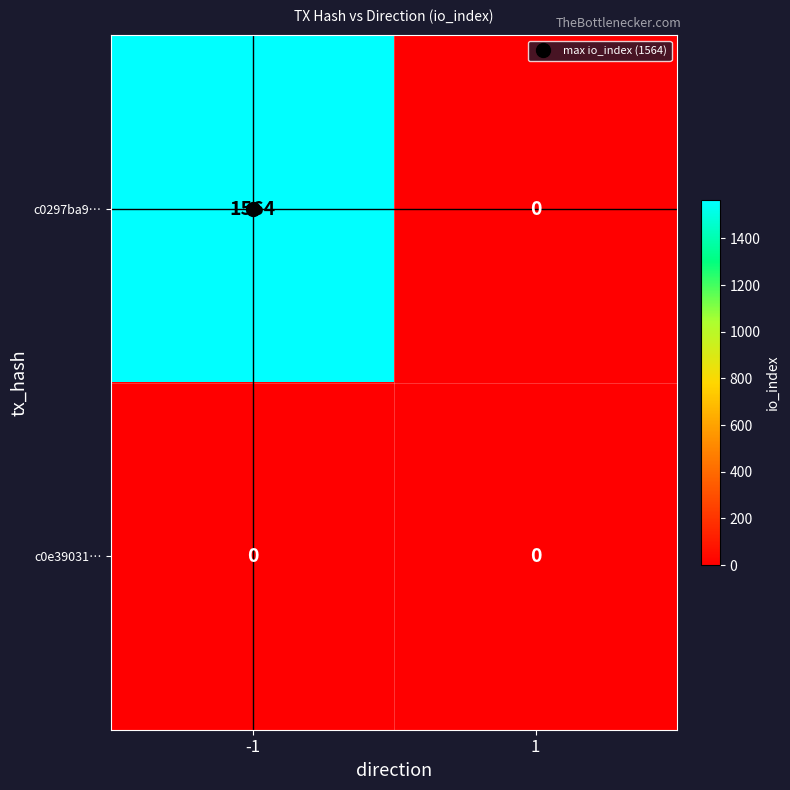

The value of c0297ba9… at -1 is 1564. True or false?

True